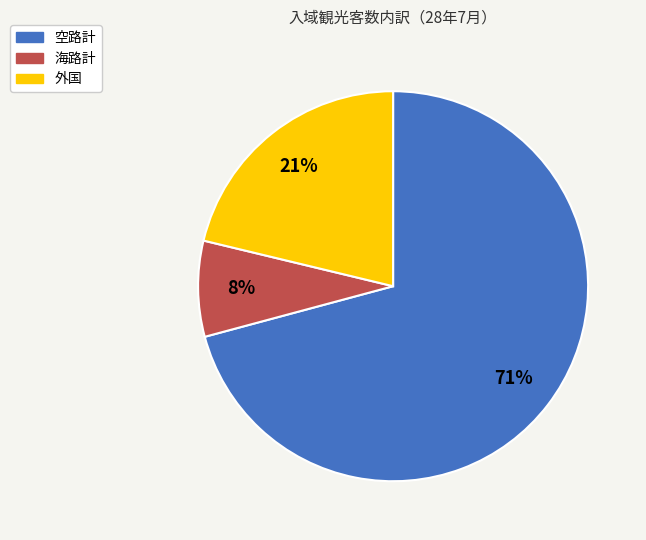

How many segments does this pie chart have?

3